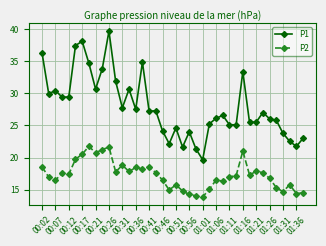

What is the average value of the P2 series?

17.3